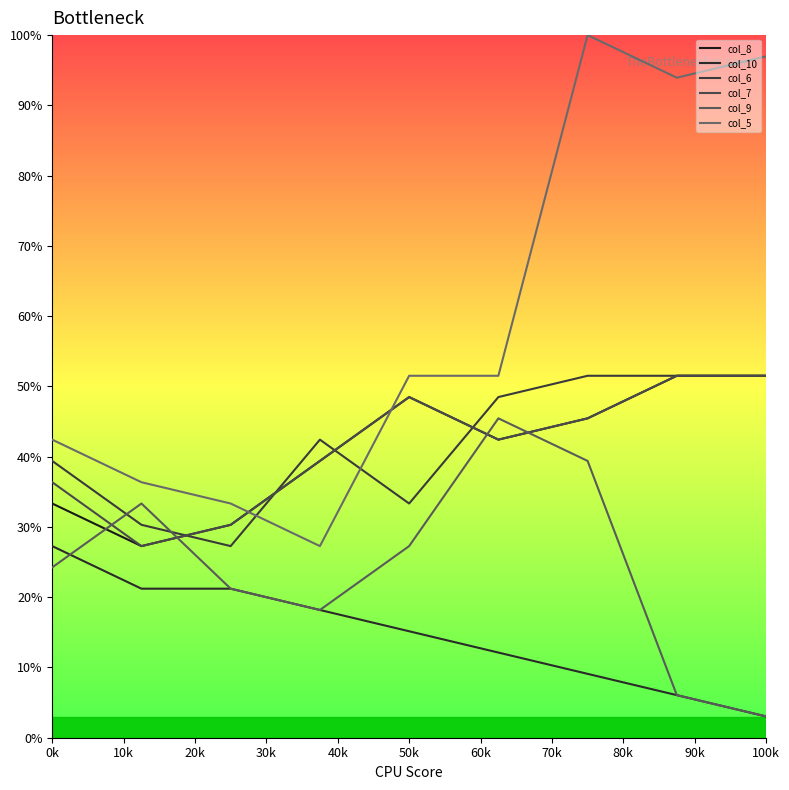

True or false: col_8 and col_6 intersect in this chart.

True